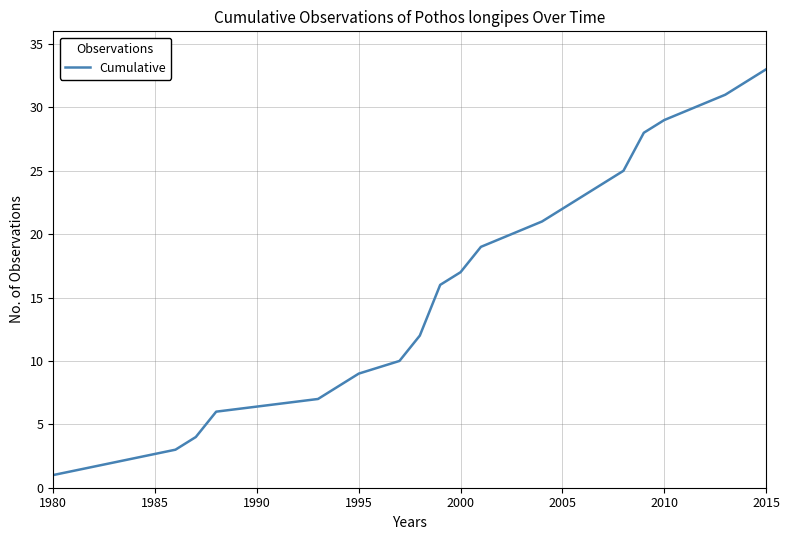

What is the difference between the maximum and minimum values?

32